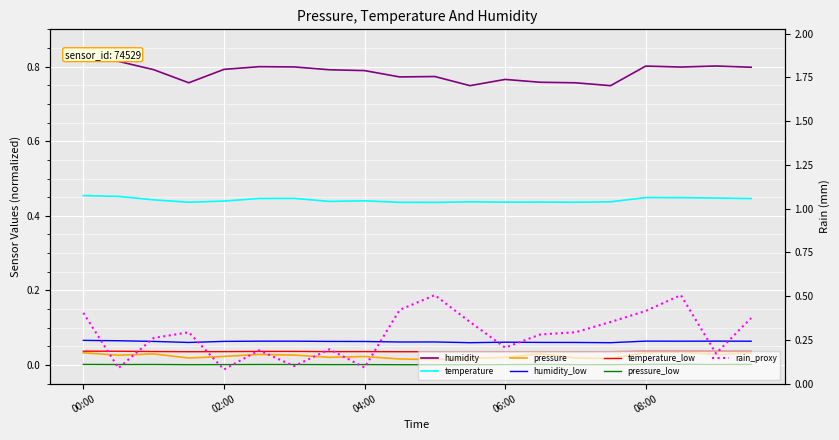

Which series has the largest total across all categories?

humidity